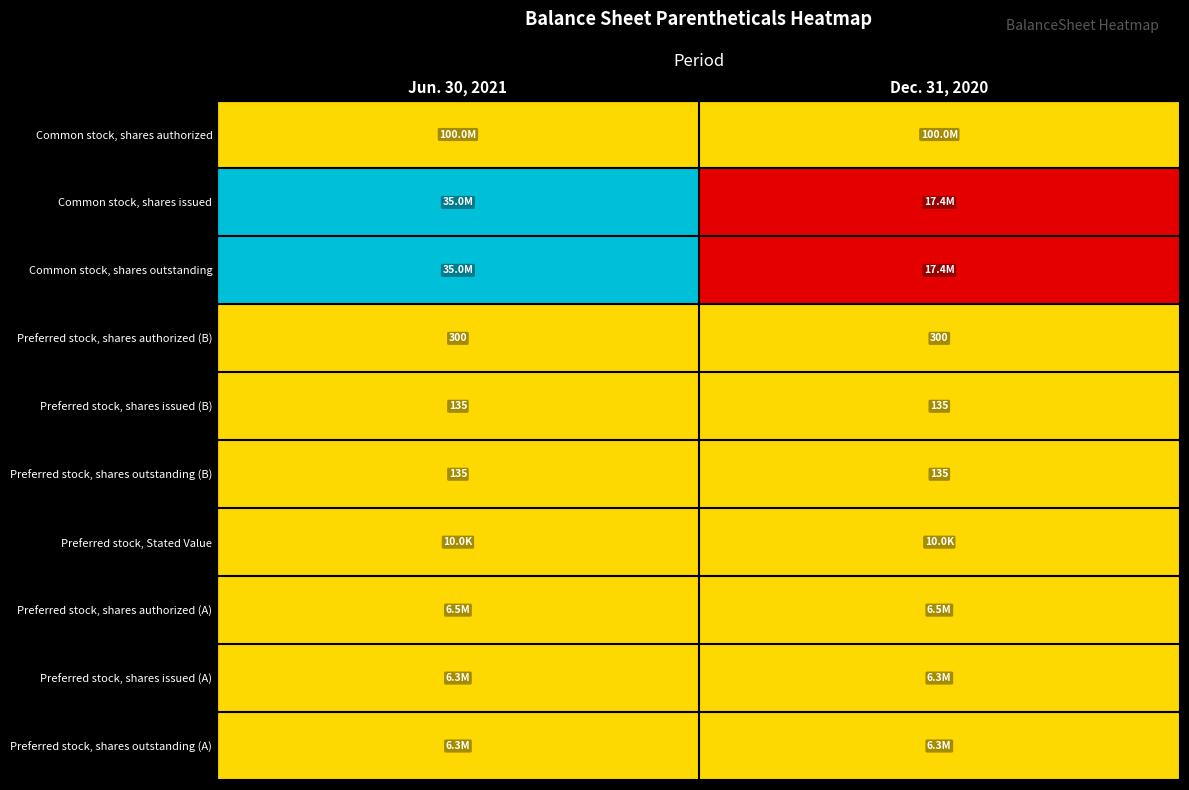

What is the lowest value of the Preferred stock, shares issued (B) series?

135.0